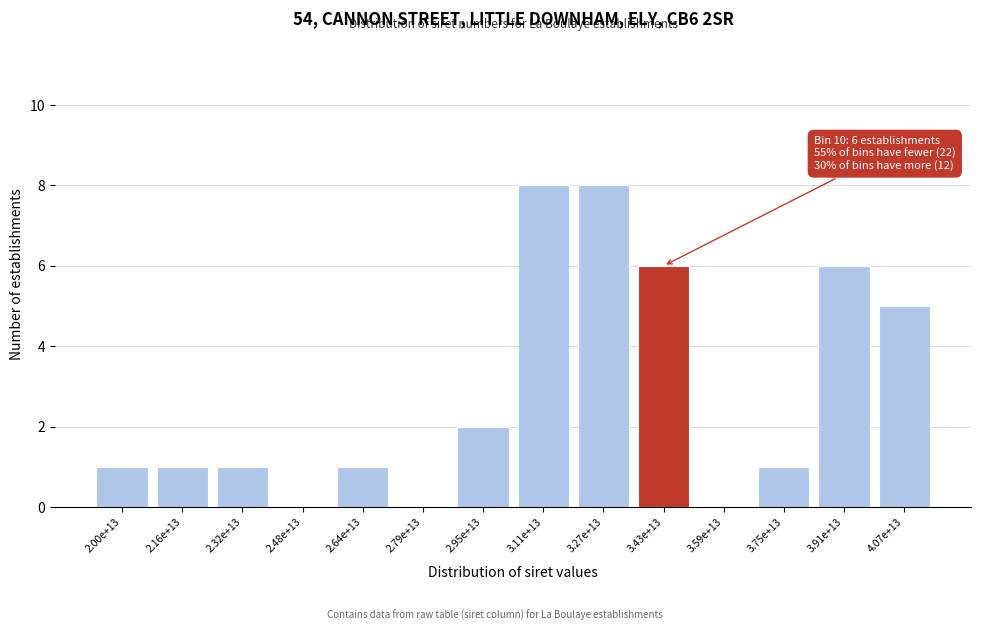

Reading right to left, transcribe all the data shown in this chart.

4.07e+13=5	3.91e+13=6	3.75e+13=1	3.59e+13=0	3.43e+13=6	3.27e+13=8	3.11e+13=8	2.95e+13=2	2.79e+13=0	2.64e+13=1	2.48e+13=0	2.32e+13=1	2.16e+13=1	2.00e+13=1